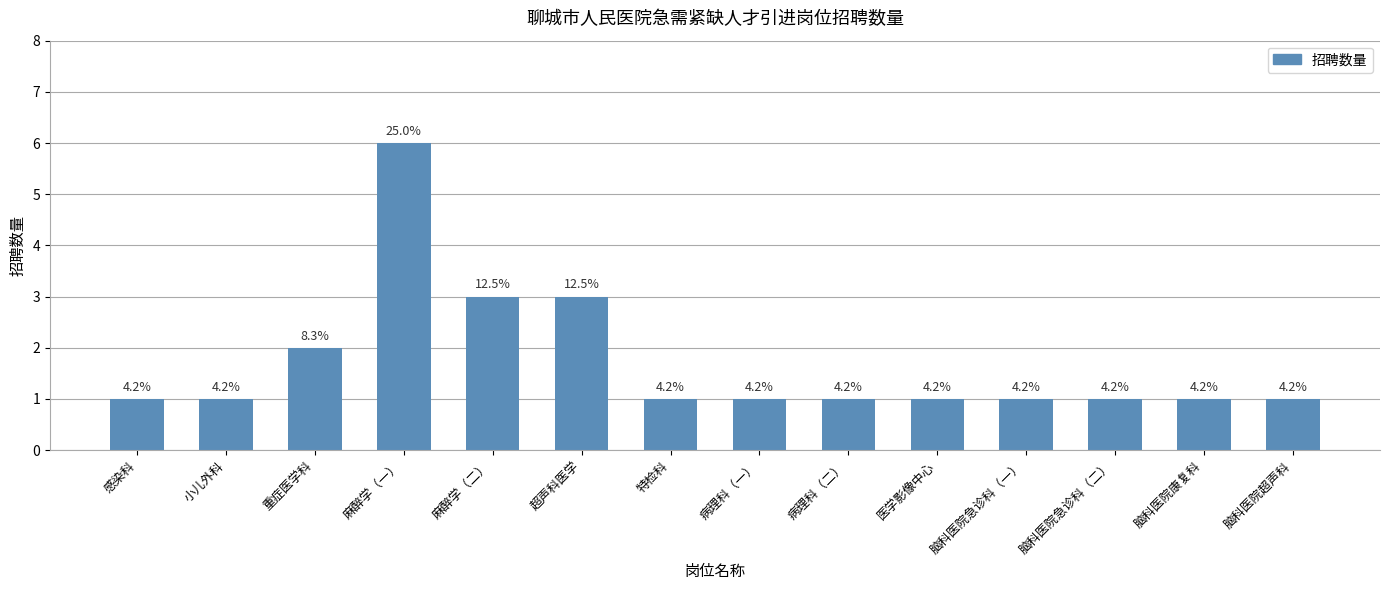

The value at 感染科 is 2. True or false?

False